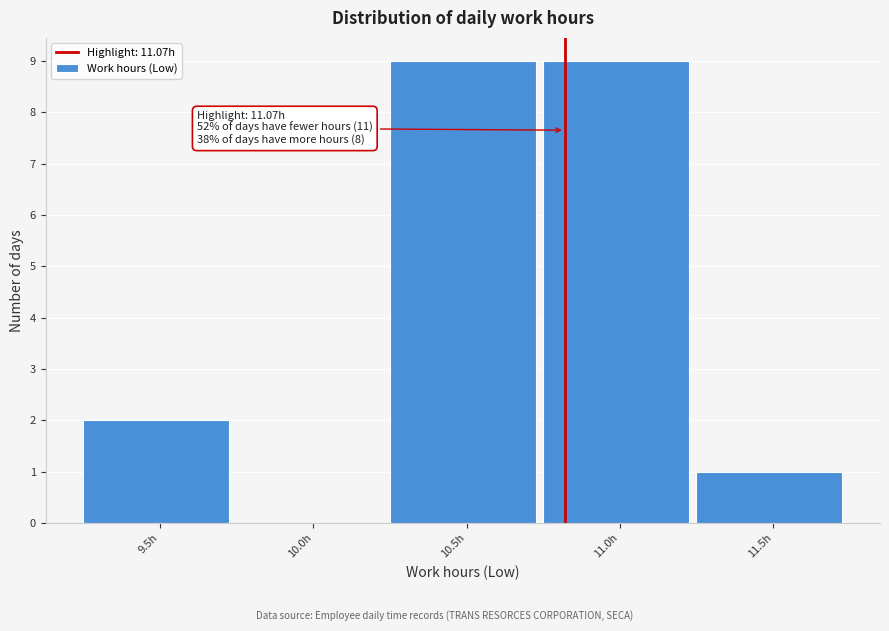

Reading left to right, extract all data points from this chart.

9.5h=2	10.0h=0	10.5h=9	11.0h=9	11.5h=1